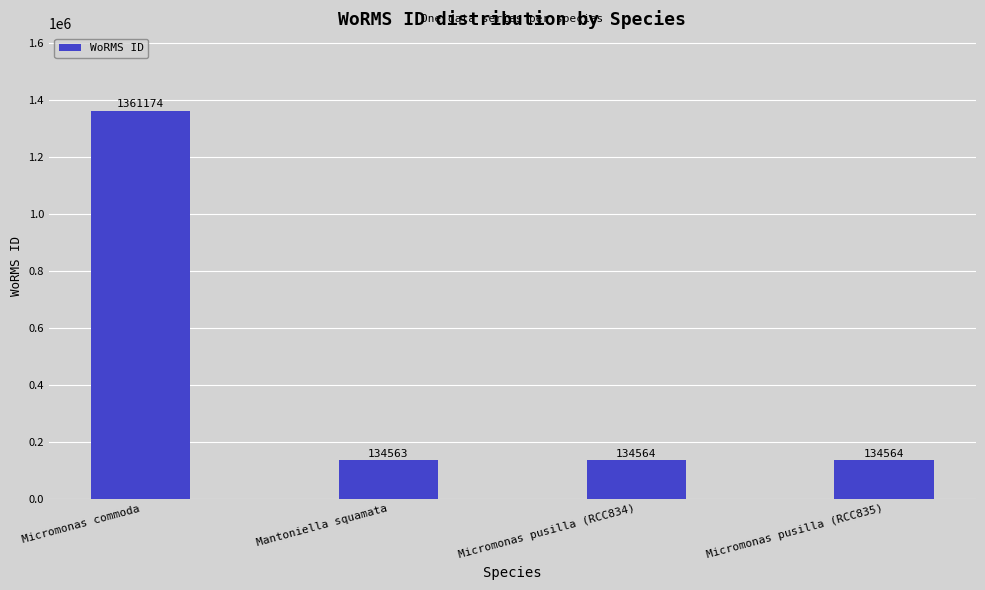

What position from the right is Mantoniella squamata?

3